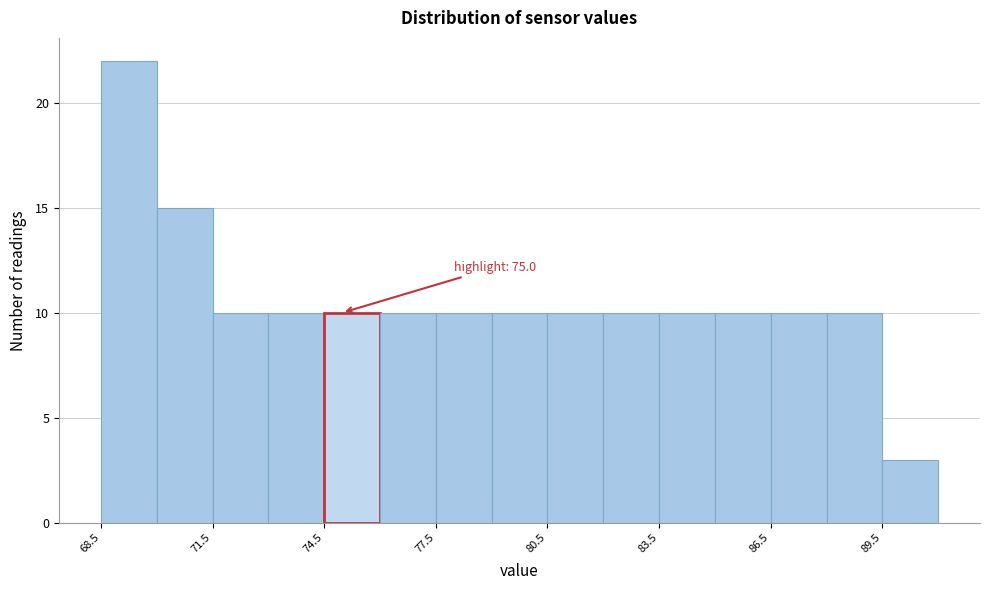

Read against the x-axis, roughly where is the centre of the tallest bar?

69.5